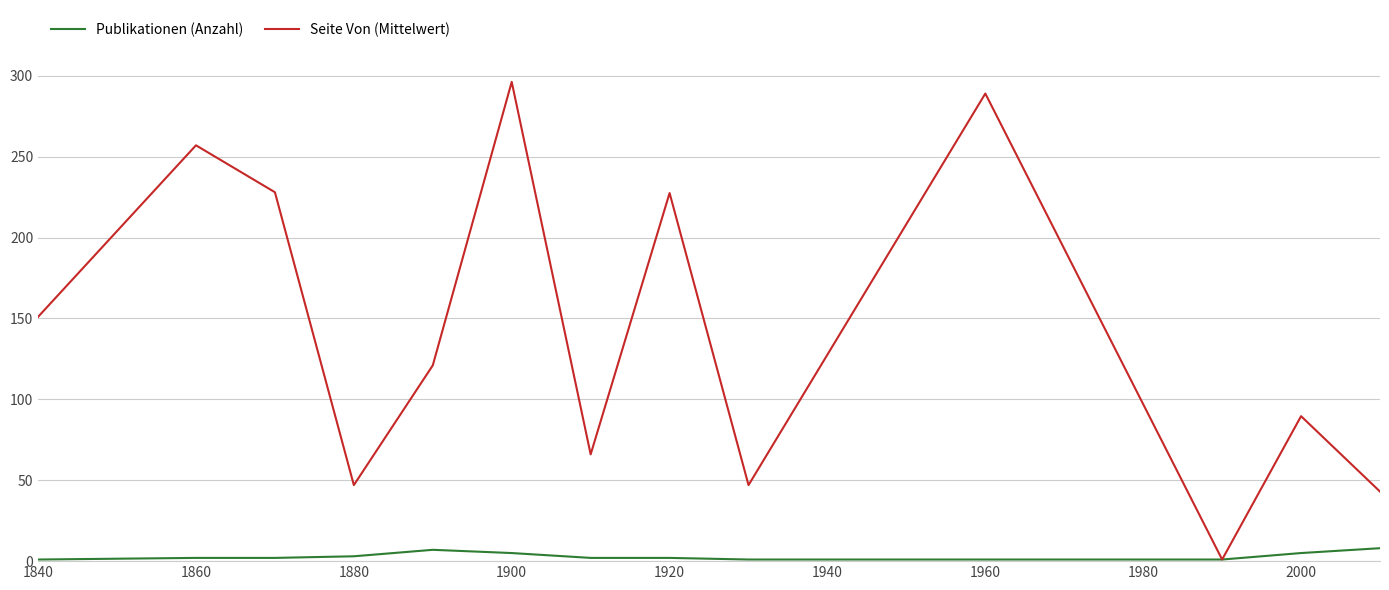

Which series has the widest spread of values?

Seite Von (Mittelwert)